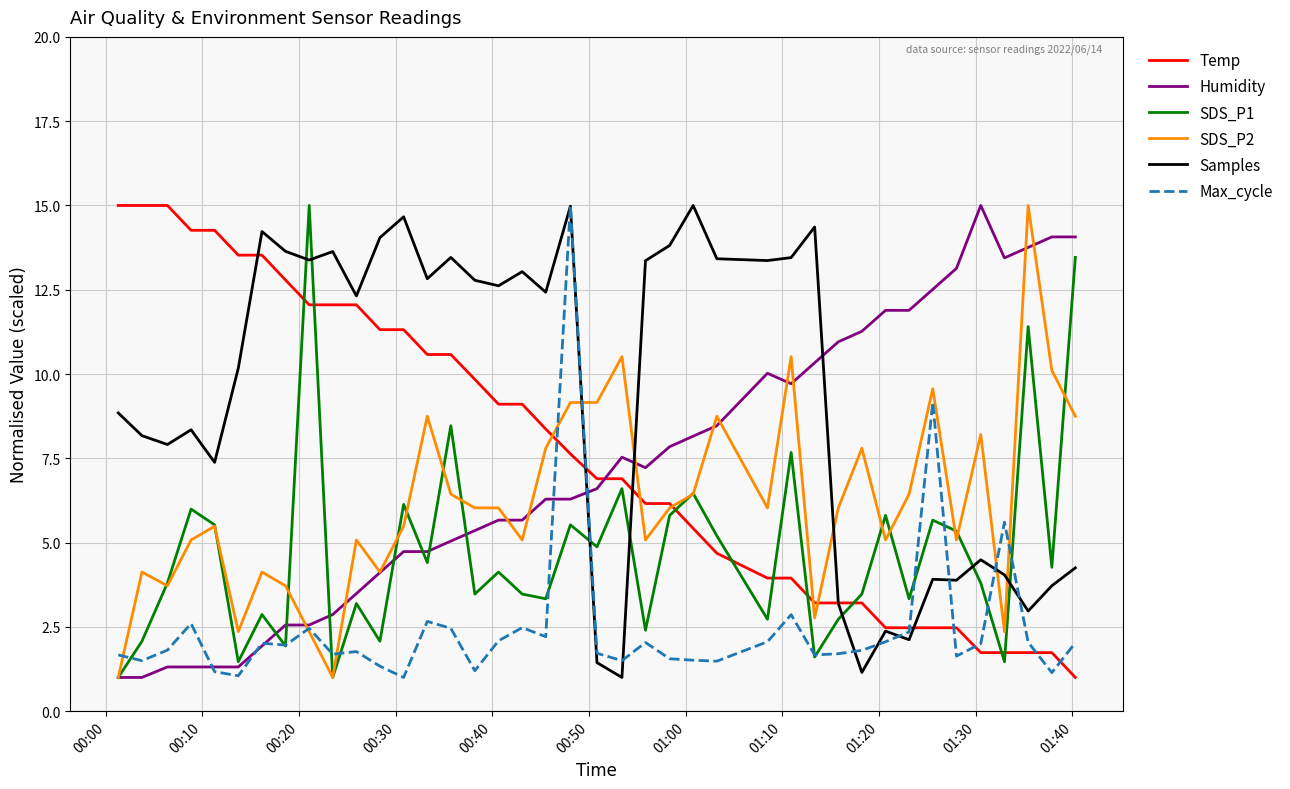

What is the maximum value shown in the chart?

15.0